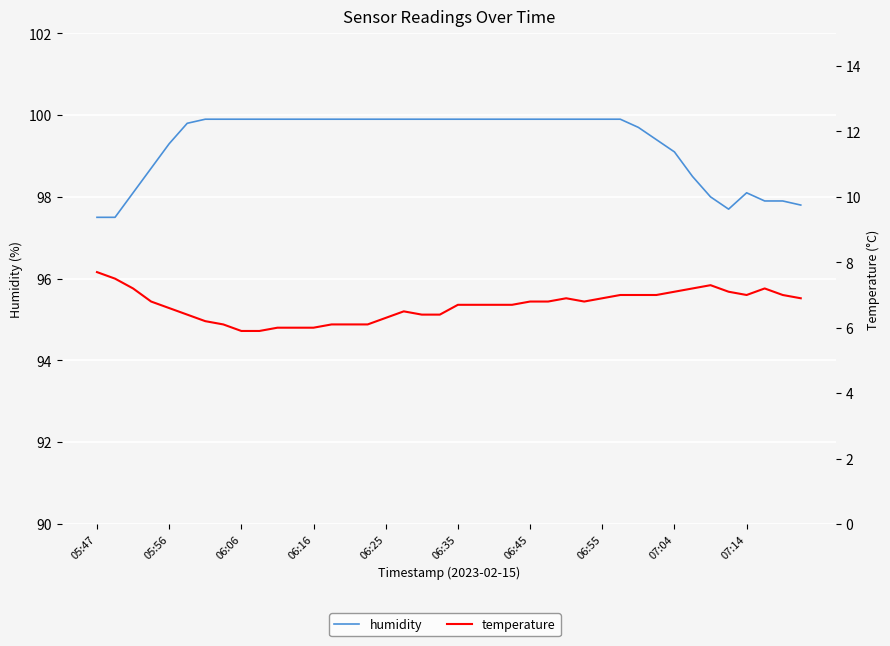

What is the total value across all series at 06:25?

106.2